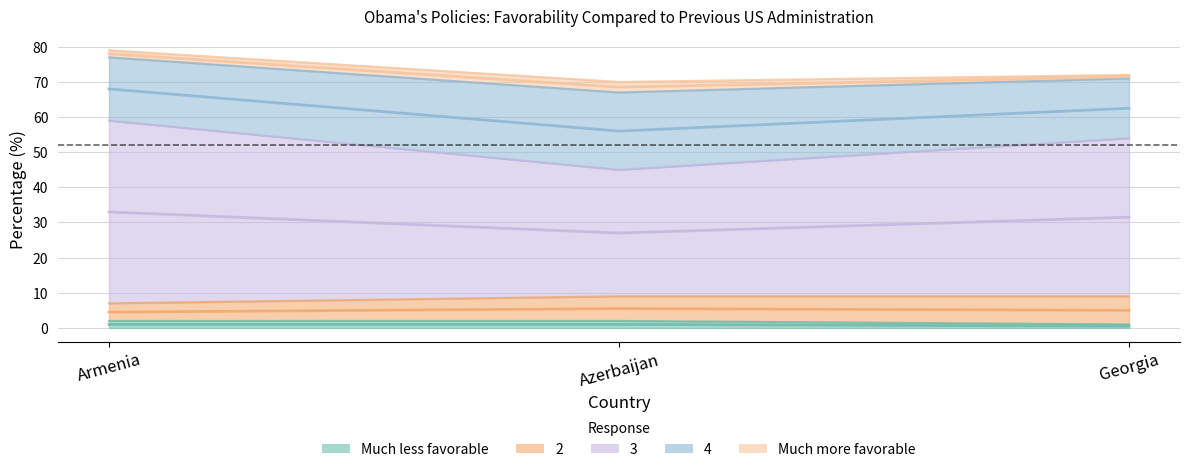

Reading left to right, transcribe all the data shown in this chart.

Much less favorable: Armenia=2	Azerbaijan=2	Georgia=1
2: Armenia=5	Azerbaijan=7	Georgia=8
3: Armenia=52	Azerbaijan=36	Georgia=45
4: Armenia=18	Azerbaijan=22	Georgia=17
Much more favorable: Armenia=2	Azerbaijan=3	Georgia=1